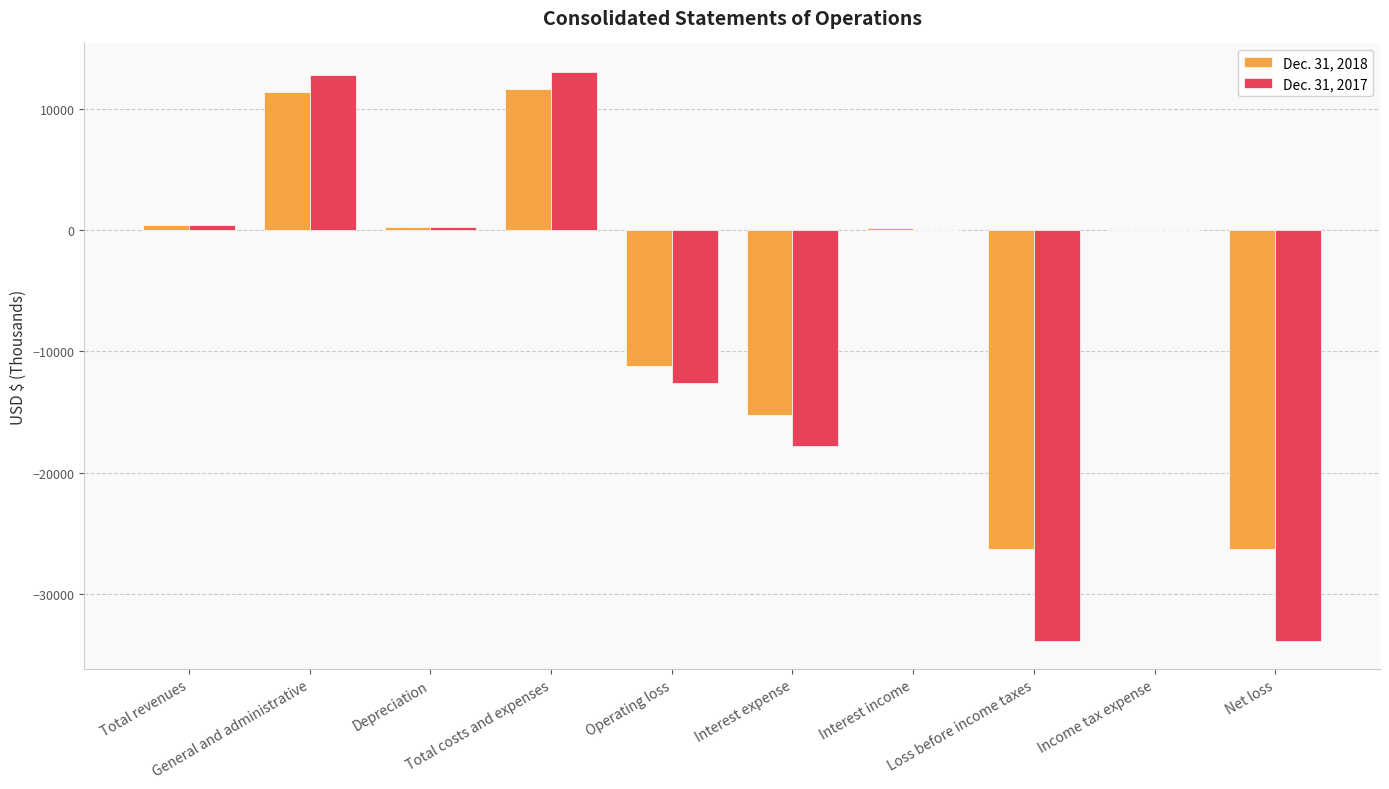

What is the sum of all Dec. 31, 2017 values?

-71488